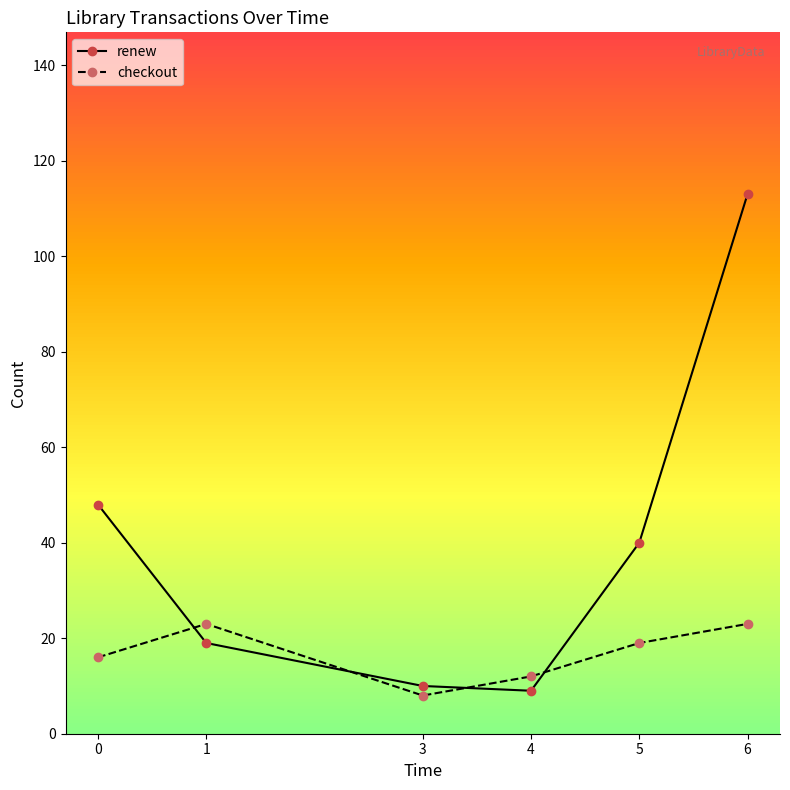

What is the minimum value for renew?

9